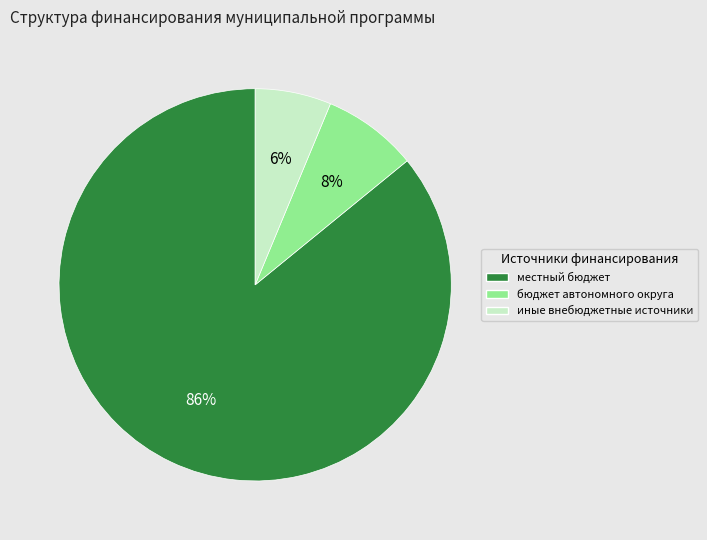

Is the sum of бюджет автономного округа and иные внебюджетные источники greater than half?

No